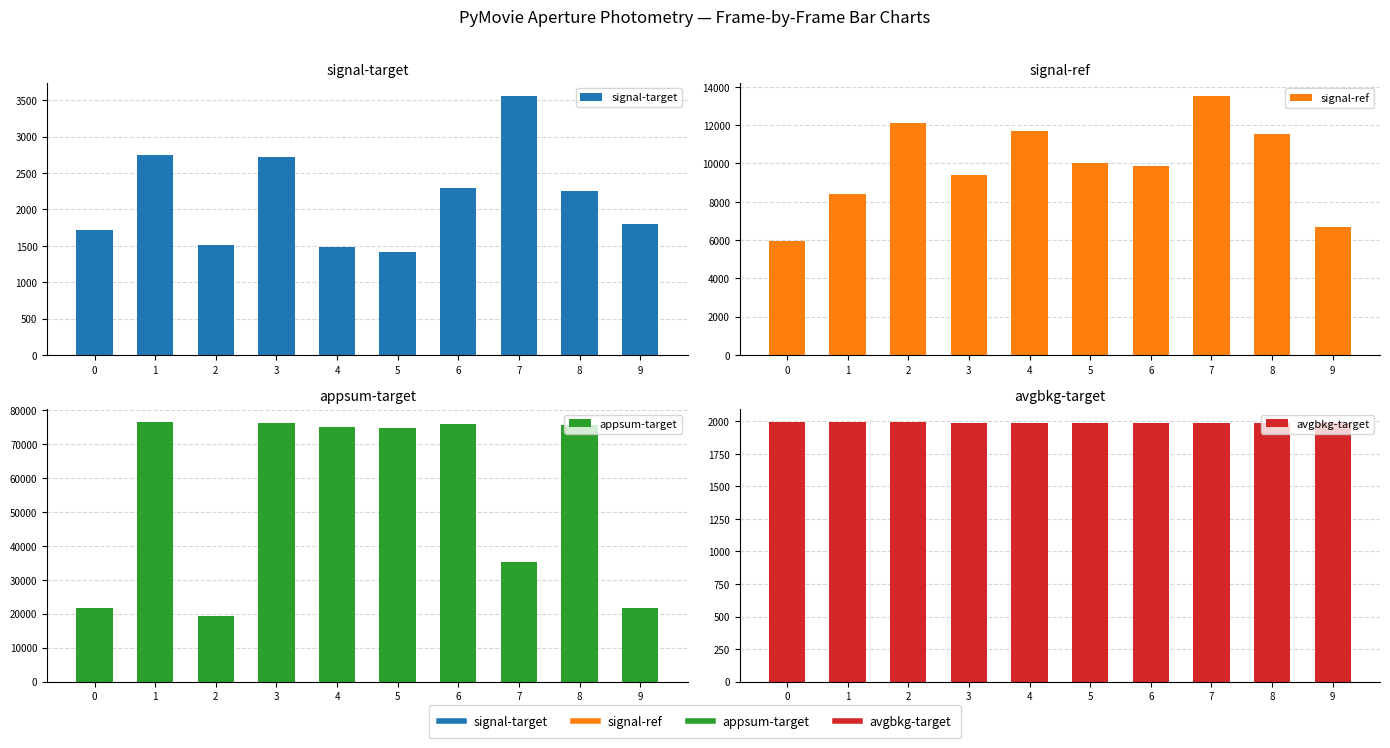

How many data points in signal-target are above 2256?

4